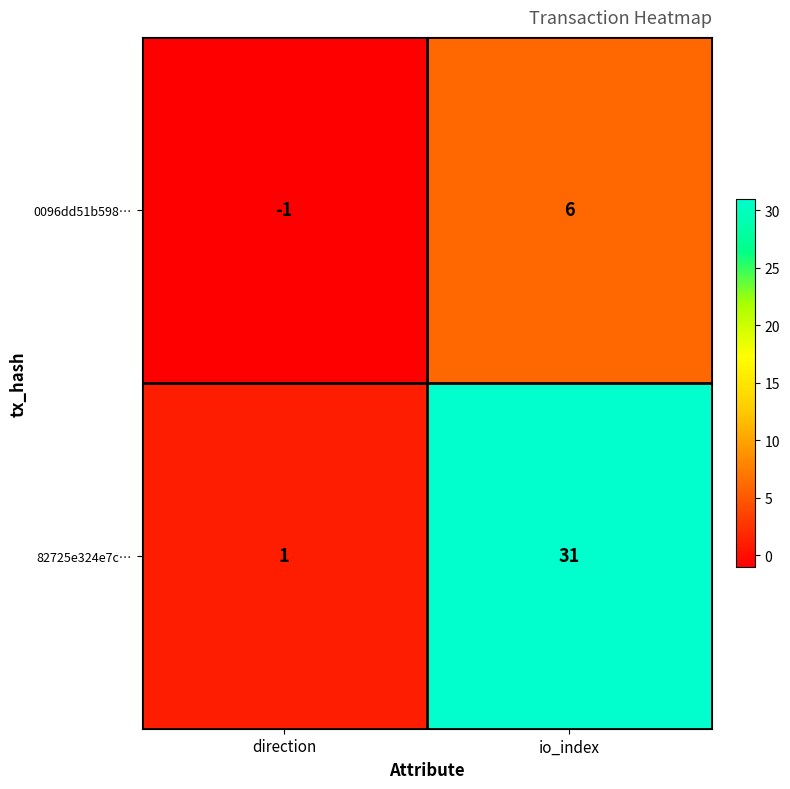

What is the difference between the 82725e324e7c… values at io_index and direction?

30